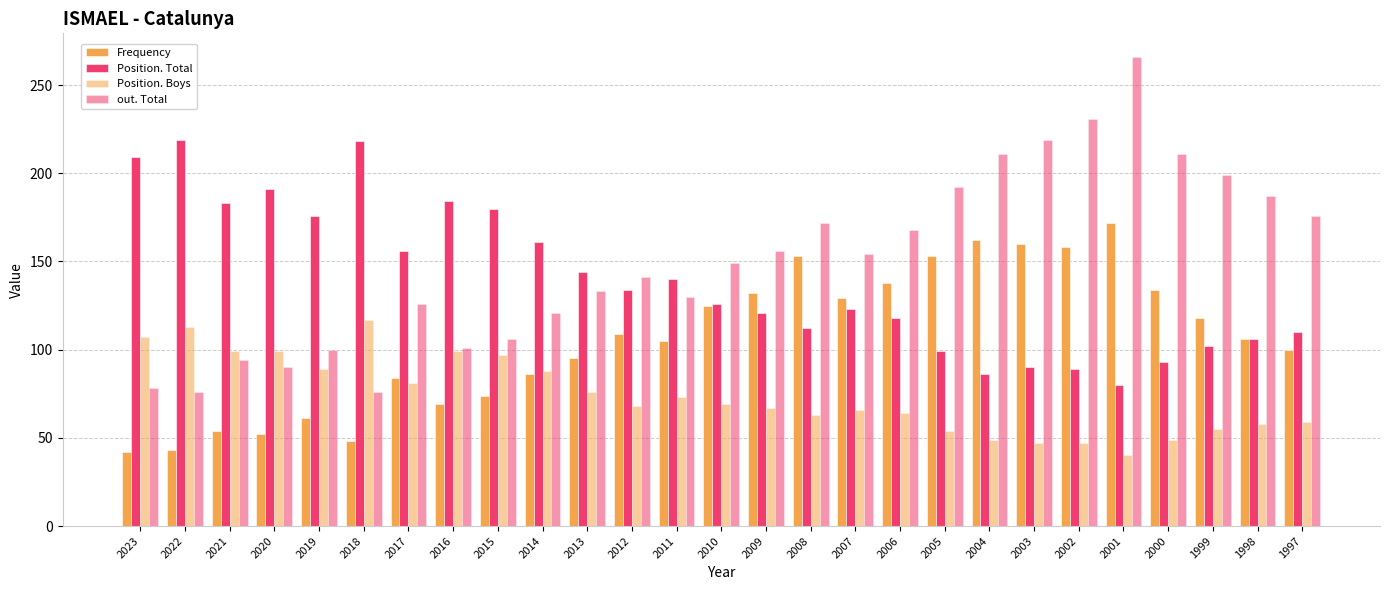

List the series in order of their overall mean, highest first.

out. Total, Position. Total, Frequency, Position. Boys